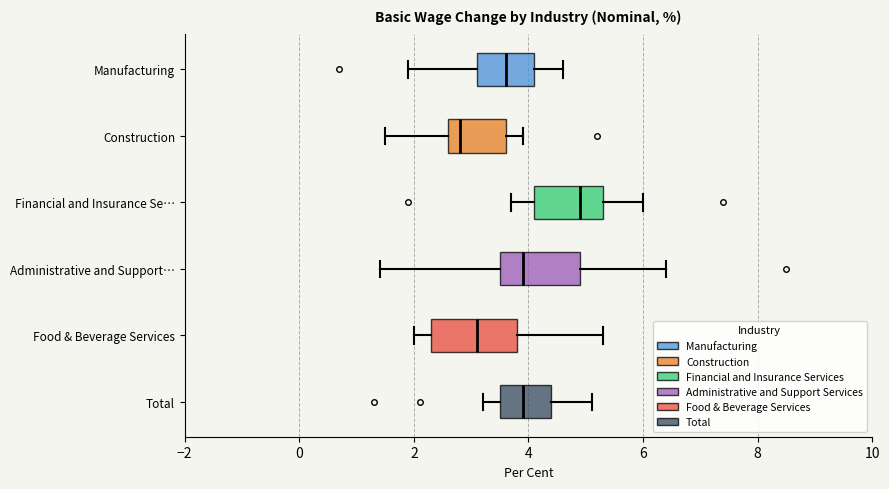

Reading bottom to top, transcribe this box plot: for each box, give where its median line is, the range the box spans, and where its two whiskers end, as read against the x-axis. The values are not printed on the chart, so give them approximately, as read against the axis.

Total: median 4.0, box 3.6 to 4.4, whiskers 3.2 to 5.2
Food & Beverage Services: median 3.2, box 2.4 to 3.8, whiskers 2.0 to 5.4
Administrative and Support…: median 4.0, box 3.6 to 5.0, whiskers 1.4 to 6.4
Financial and Insurance Se…: median 5.0, box 4.2 to 5.4, whiskers 3.8 to 6.0
Construction: median 2.8, box 2.6 to 3.6, whiskers 1.6 to 4.0
Manufacturing: median 3.6, box 3.2 to 4.2, whiskers 2.0 to 4.6